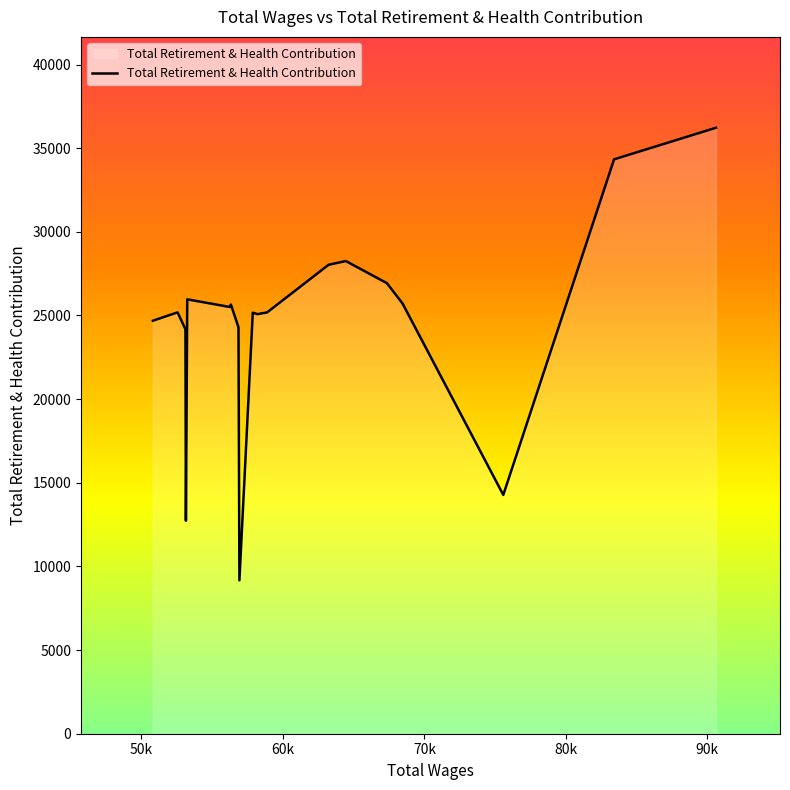

How many lines are shown in the chart?

1